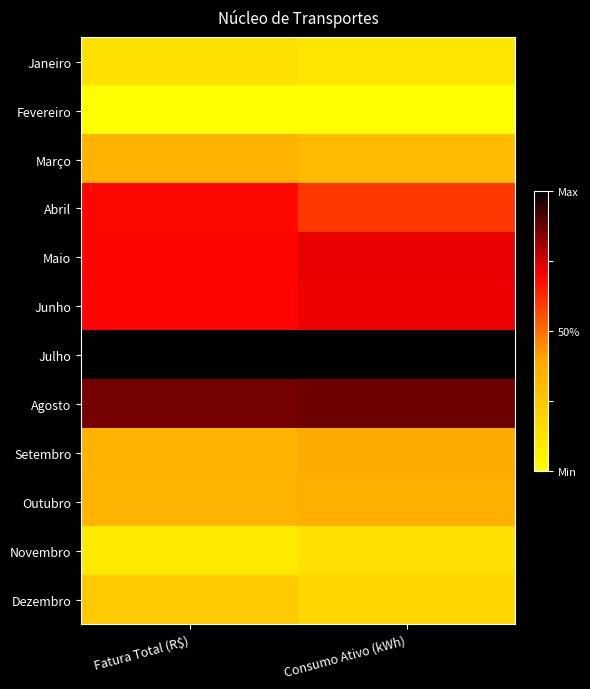

Reading left to right, list all the values displayed in this chart.

Janeiro: Fatura Total (R$)=0.1	Consumo Ativo (kWh)=0.1
Fevereiro: Fatura Total (R$)=0.0	Consumo Ativo (kWh)=0.0
Março: Fatura Total (R$)=0.3	Consumo Ativo (kWh)=0.3
Abril: Fatura Total (R$)=0.7	Consumo Ativo (kWh)=0.6
Maio: Fatura Total (R$)=0.7	Consumo Ativo (kWh)=0.7
Junho: Fatura Total (R$)=0.7	Consumo Ativo (kWh)=0.7
Julho: Fatura Total (R$)=1.0	Consumo Ativo (kWh)=1.0
Agosto: Fatura Total (R$)=0.9	Consumo Ativo (kWh)=0.9
Setembro: Fatura Total (R$)=0.3	Consumo Ativo (kWh)=0.4
Outubro: Fatura Total (R$)=0.3	Consumo Ativo (kWh)=0.4
Novembro: Fatura Total (R$)=0.1	Consumo Ativo (kWh)=0.1
Dezembro: Fatura Total (R$)=0.2	Consumo Ativo (kWh)=0.2